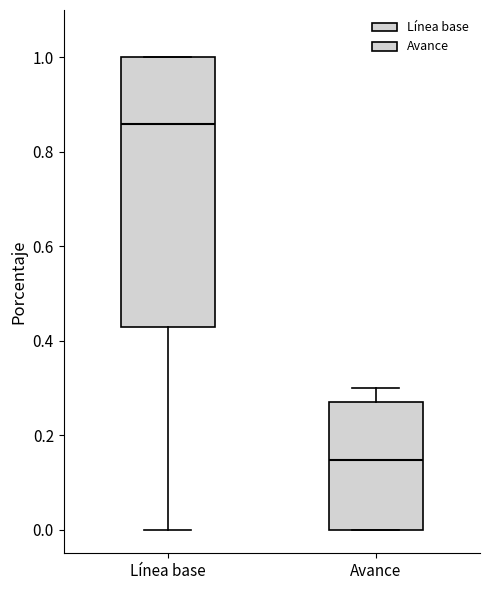

Reading left to right, read every box against the y-axis: the position of its median line, the range the box covers, and the ends of its whiskers. The values are not printed on the chart, so give them approximately, as read against the axis.

Línea base: median 0.86, box 0.42 to 1.00, whiskers 0.00 to 1.00
Avance: median 0.14, box 0.00 to 0.28, whiskers 0.00 to 0.30